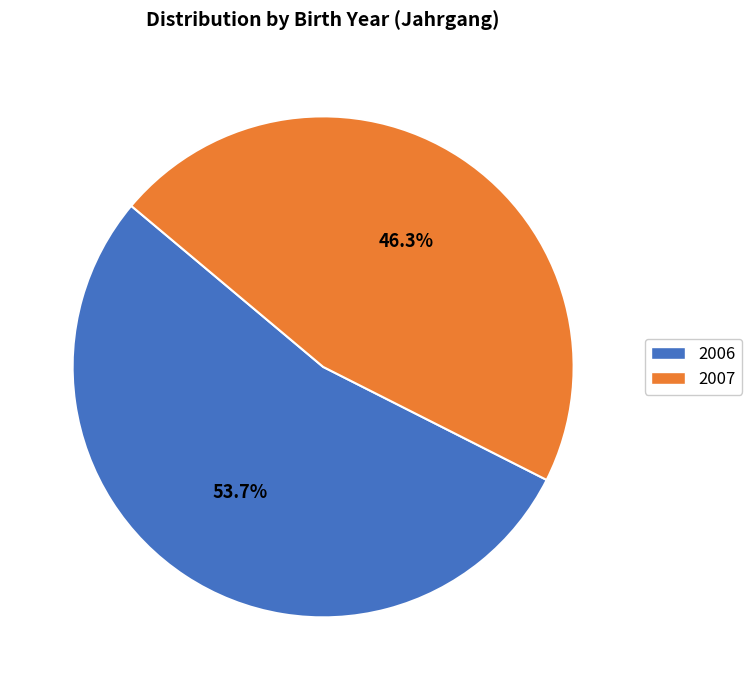

To the nearest percent, what portion does 2006 represent?

54%